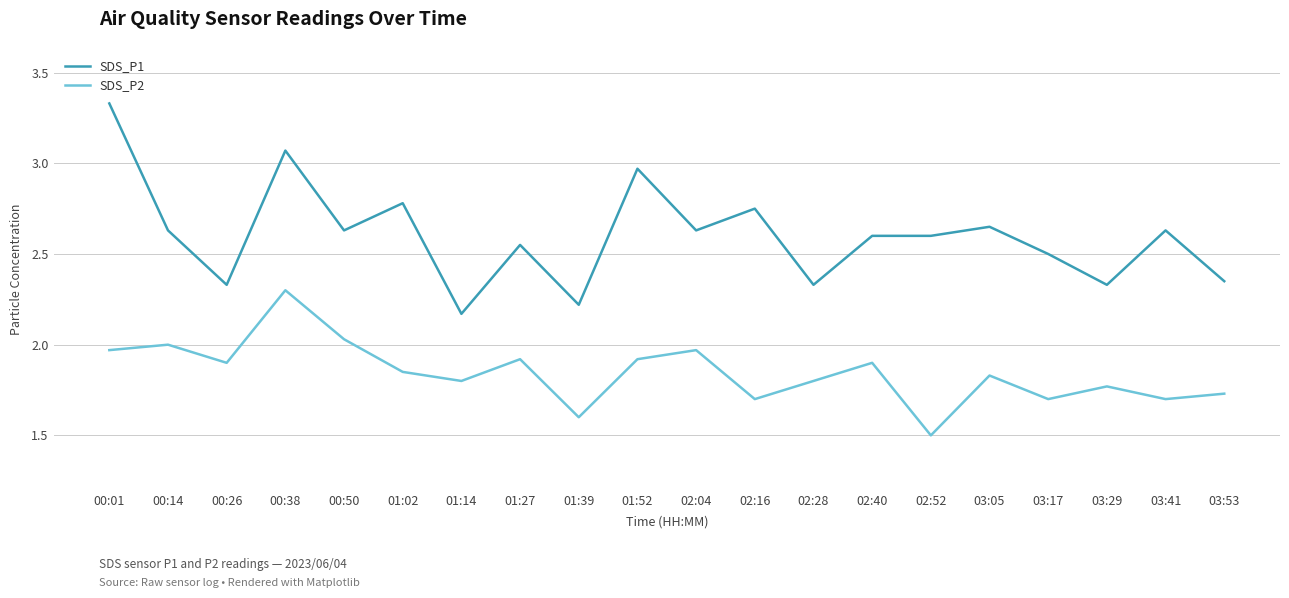

At which category is the sum across all series the highest?

00:38